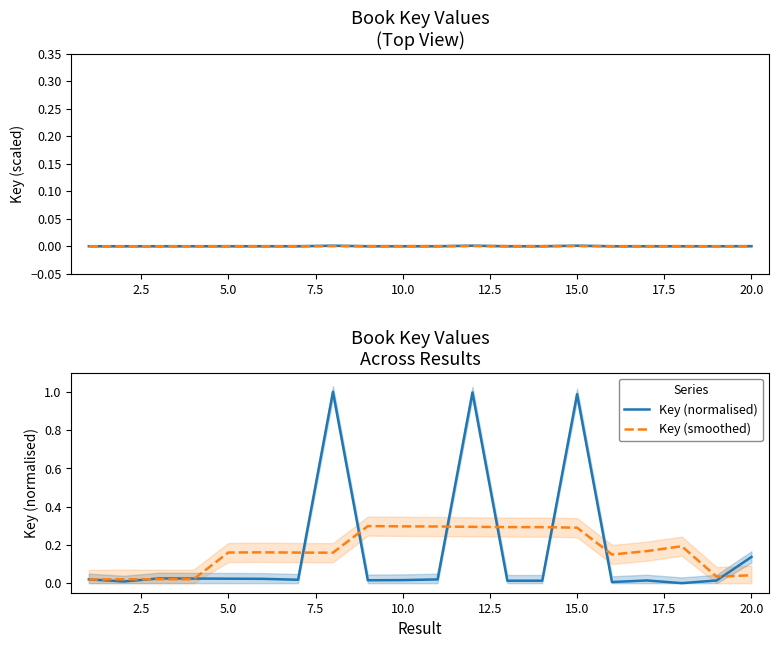

Does the chart have visible grid lines?

No